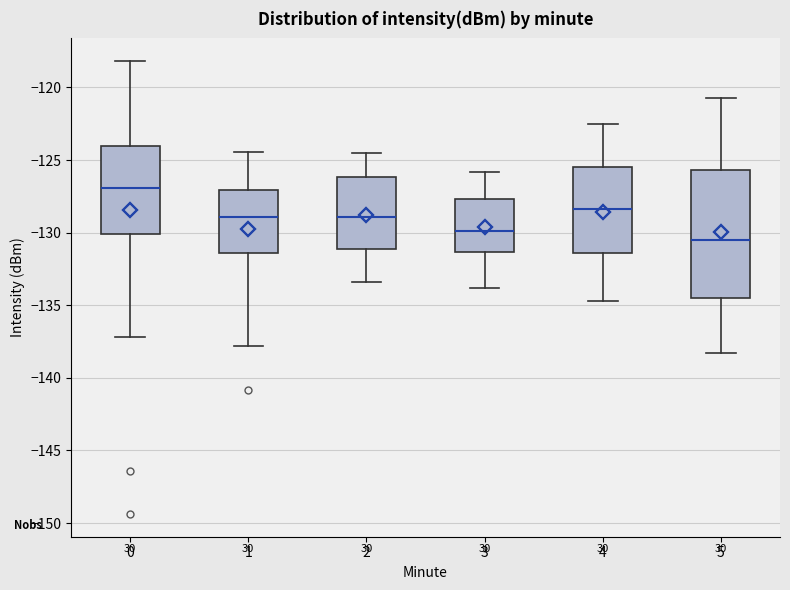

Which box is the tallest, from its lower edge to its upper edge?

5